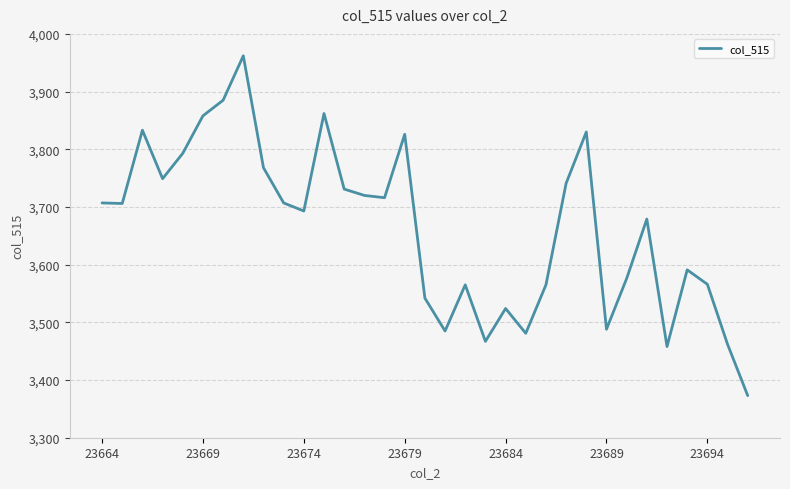

What is the maximum value shown in the chart?

3962